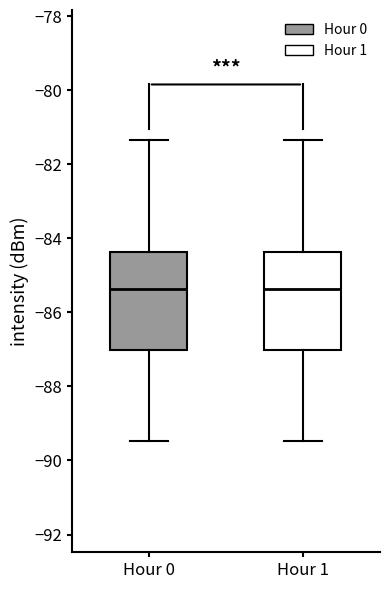

Reading left to right, transcribe this box plot: for each box, give where its median line is, the range the box spans, and where its two whiskers end, as read against the y-axis. The values are not printed on the chart, so give them approximately, as read against the axis.

Hour 0: median -85.4, box -87.0 to -84.4, whiskers -89.4 to -81.4
Hour 1: median -85.4, box -87.0 to -84.4, whiskers -89.4 to -81.4